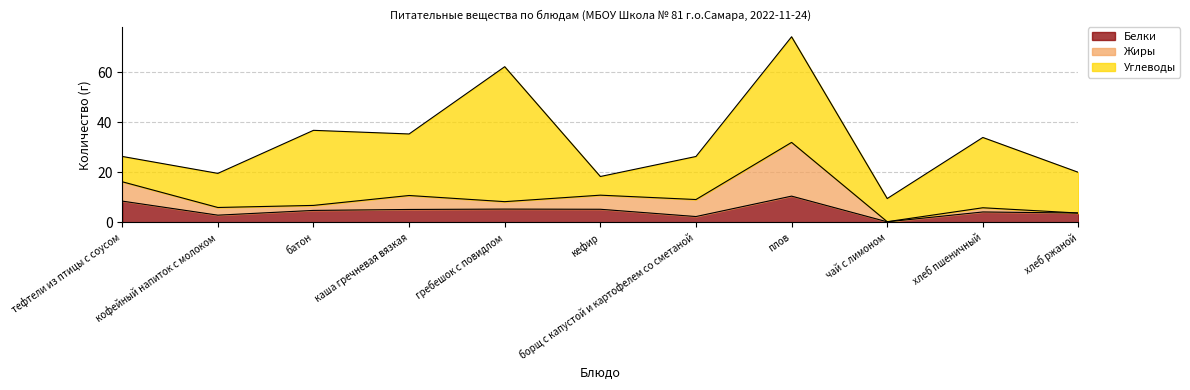

Which series has the largest total across all categories?

Углеводы